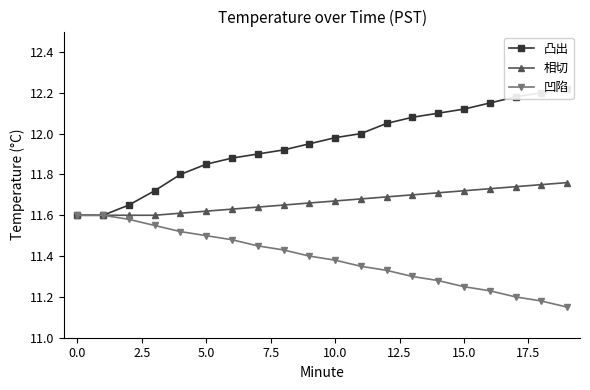

What are all the series names shown in the legend?

凸出, 相切, 凹陷